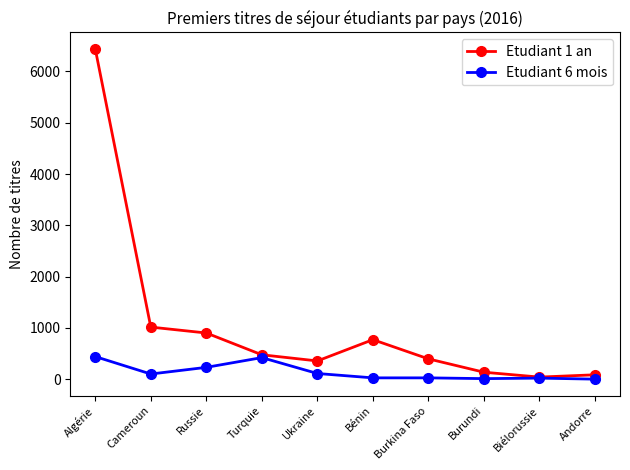

The value of Etudiant 6 mois at Turquie is 420. True or false?

True